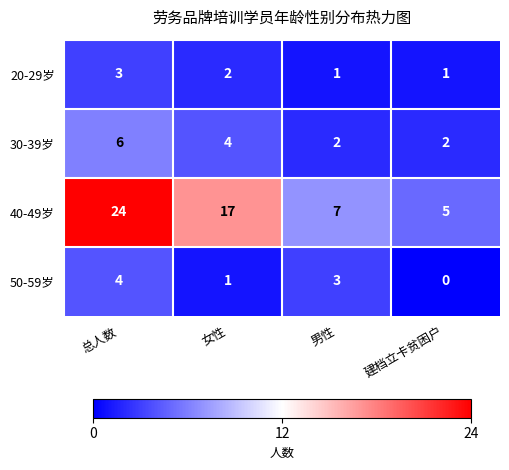

What is the average value of the 30-39岁 series?

4